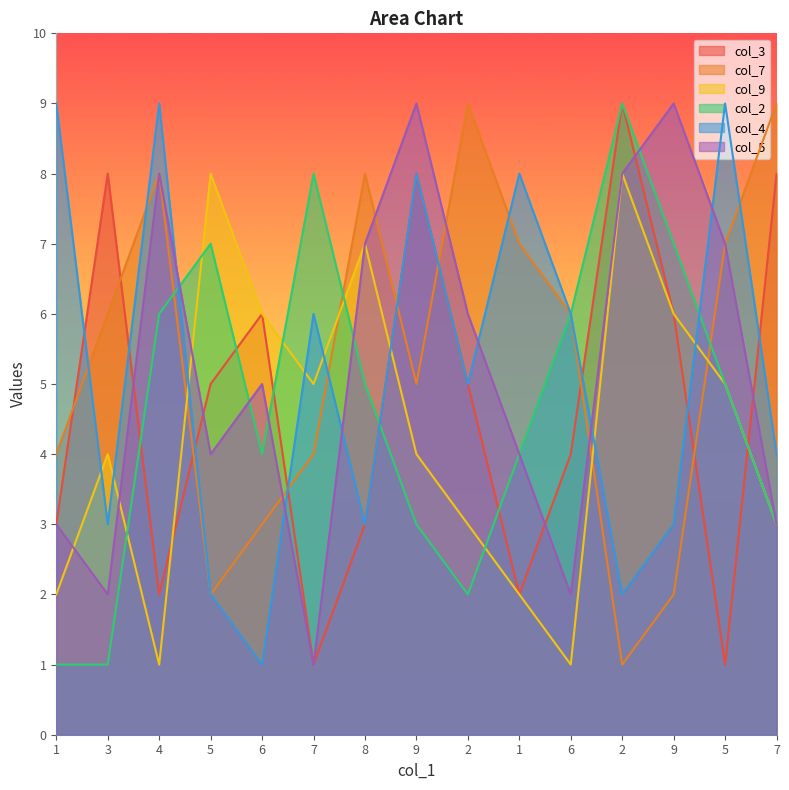

Where is the first local minimum for col_3?

4